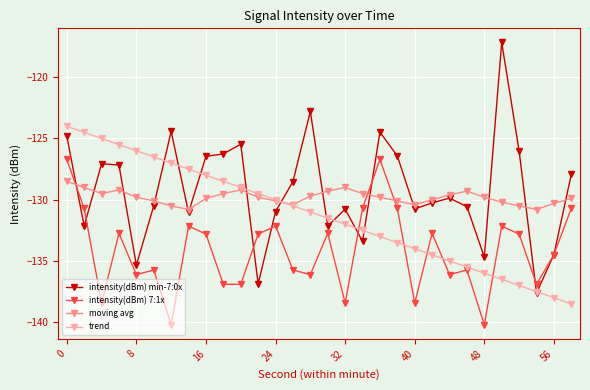

Rank the series by their maximum value, from highest to lowest.

intensity(dBm) min-7:0x, trend, intensity(dBm) 7:1x, moving avg